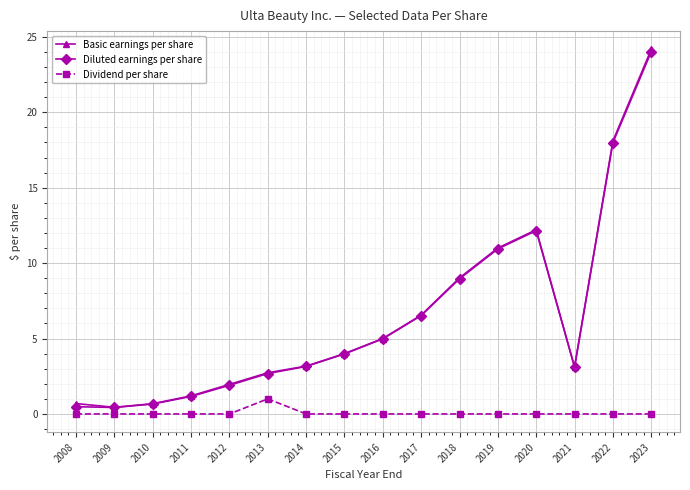

What is the difference between the second highest and second lowest values in the Basic earnings per share series?

17.4